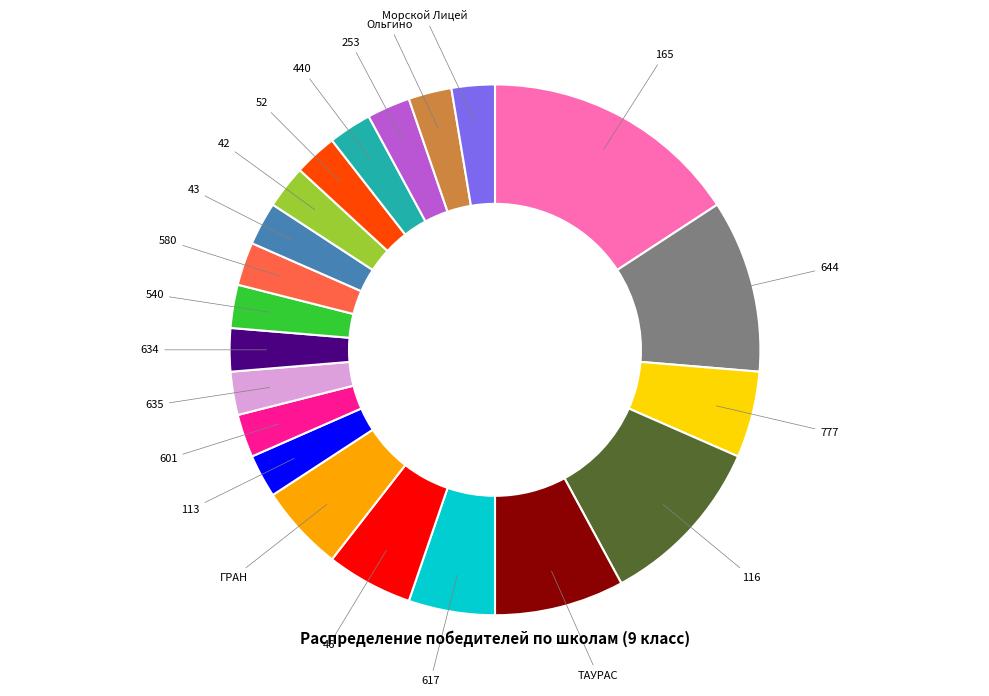

How many slices are in this pie chart?

21